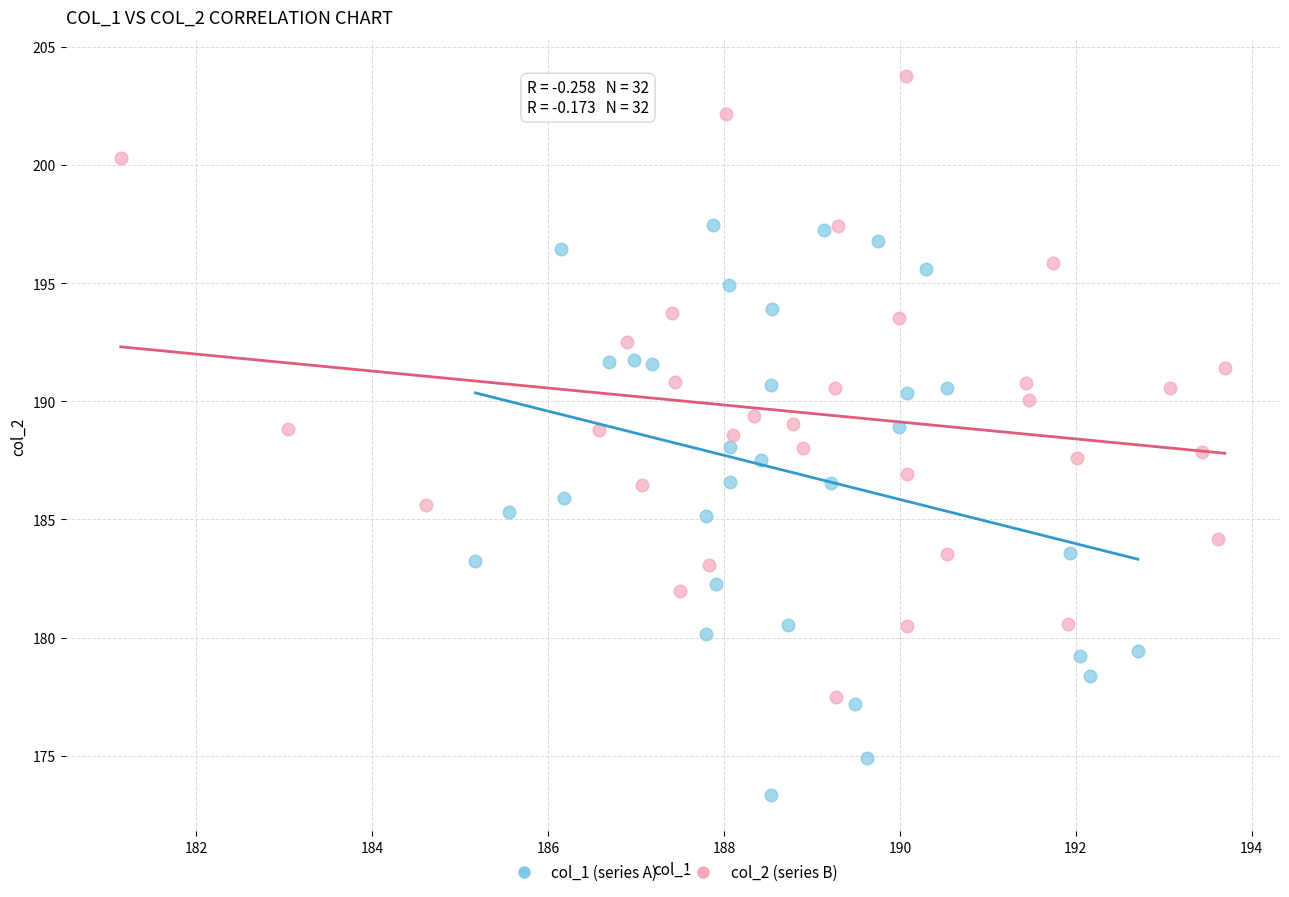

Which series reaches the maximum Y coordinate?

col_2 (series B)